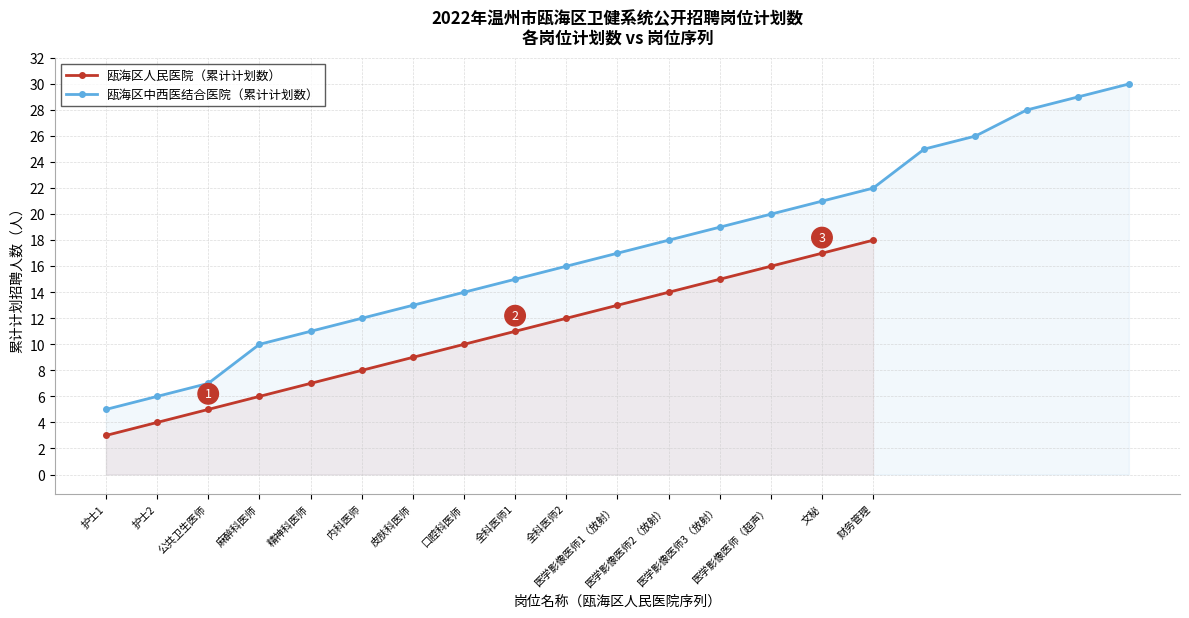

What is the highest value of the 瓯海区人民医院（累计计划数） series?

18